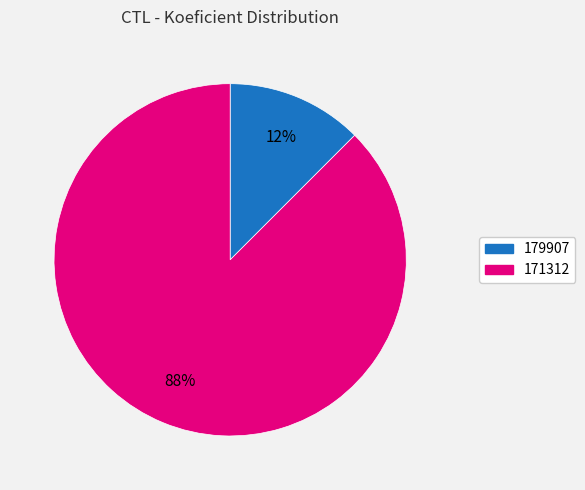

Which slice is the smallest?

179907